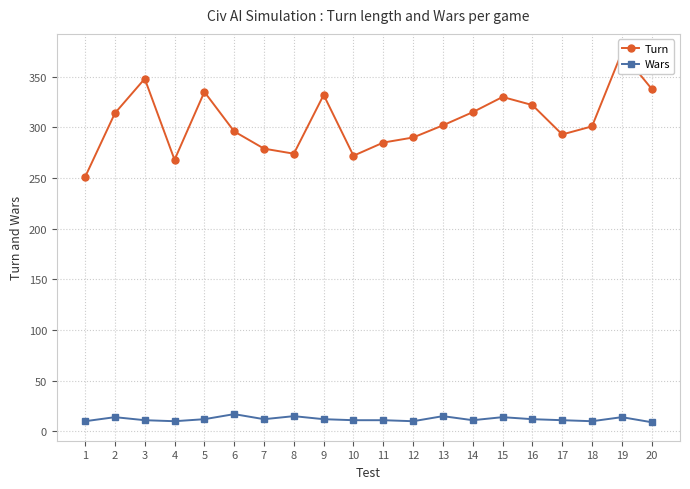

At which category does the chart reach its peak across all series?

19